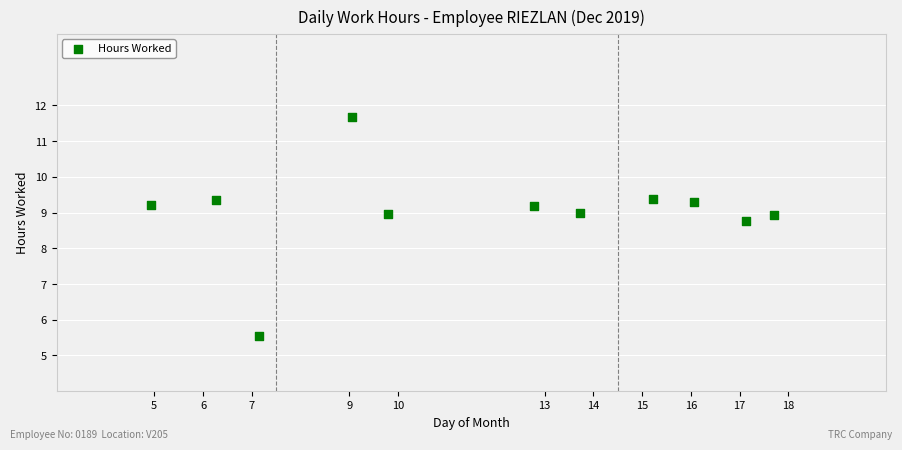

What is the range of Y values (max minus min)?

6.1